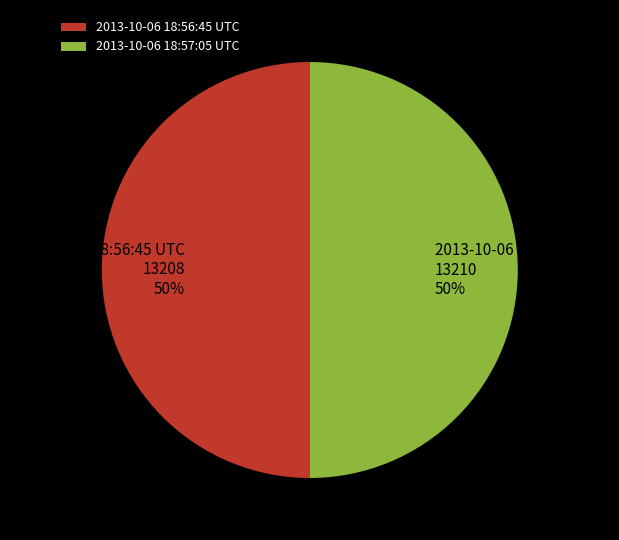

To the nearest percent, what portion does 2013-10-06 18:57:05 UTC represent?

50%